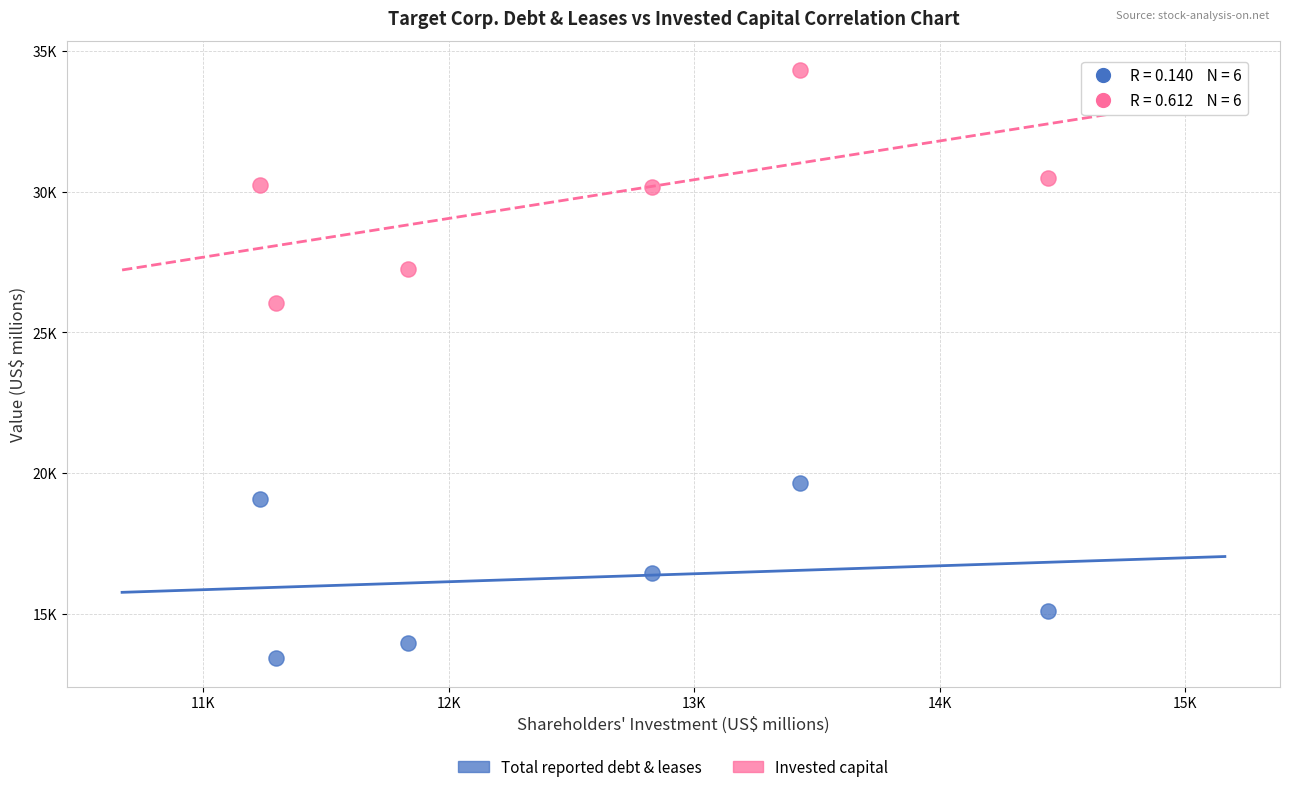

Which series contains the lowest Y value?

Total reported debt & leases